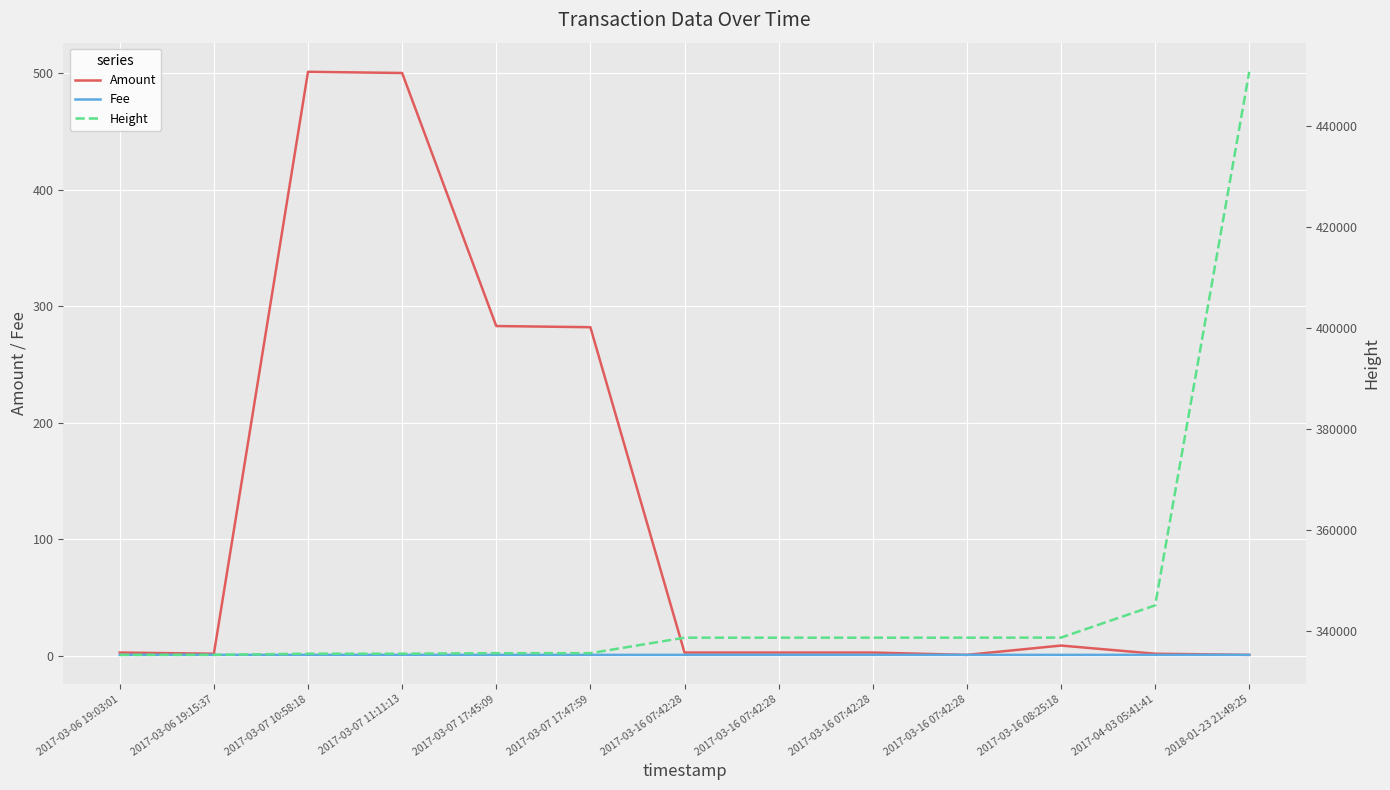

Which category has the highest value in the Height series?

2018-01-23 21:49:25